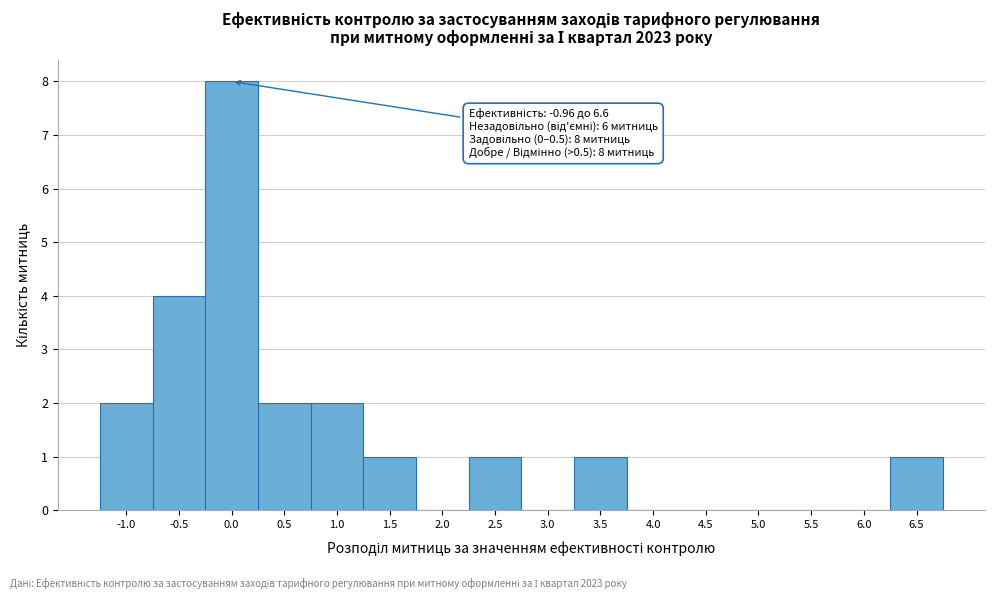

Reading right to left, list all the values displayed in this chart.

6.5=1	6.0=0	5.5=0	5.0=0	4.5=0	4.0=0	3.5=1	3.0=0	2.5=1	2.0=0	1.5=1	1.0=2	0.5=2	0.0=8	-0.5=4	-1.0=2